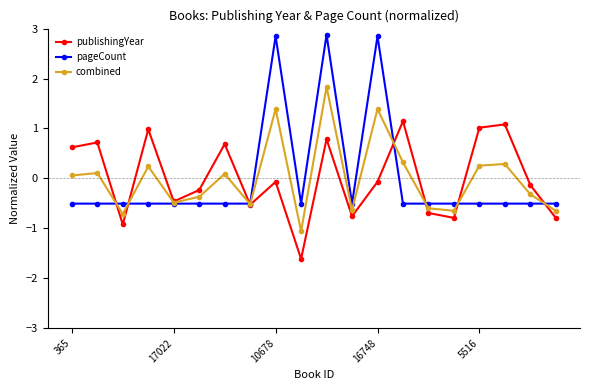

In pageCount, how many points are higher than both neighbors (excluding endpoints)?

3